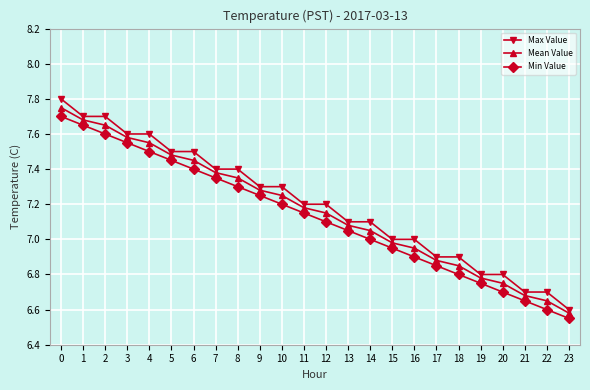

Which series has the widest spread of values?

Max Value